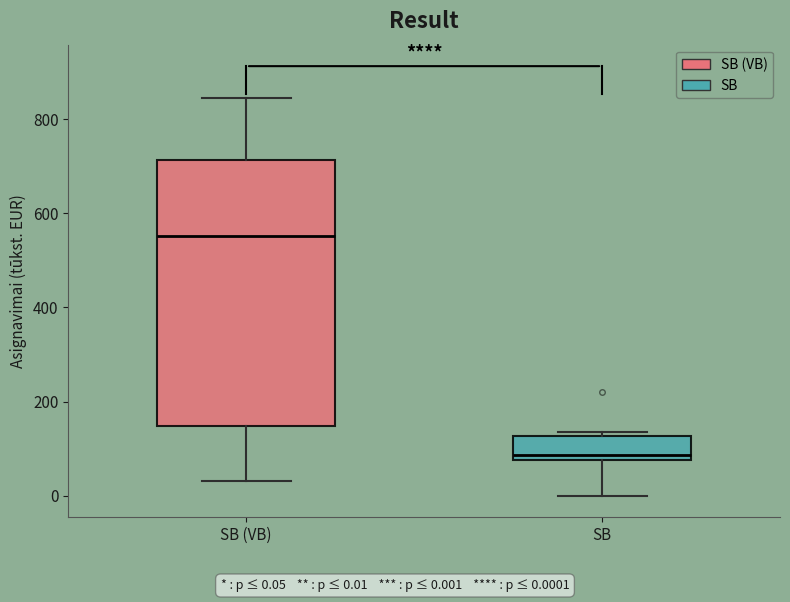

Reading left to right, transcribe this box plot: for each box, give where its median line is, the range the box spans, and where its two whiskers end, as read against the y-axis. The values are not printed on the chart, so give them approximately, as read against the axis.

SB (VB): median 560, box 140 to 720, whiskers 40 to 840
SB: median 80 (just above the box's lower edge), box 80 to 120, whiskers 0 to 140